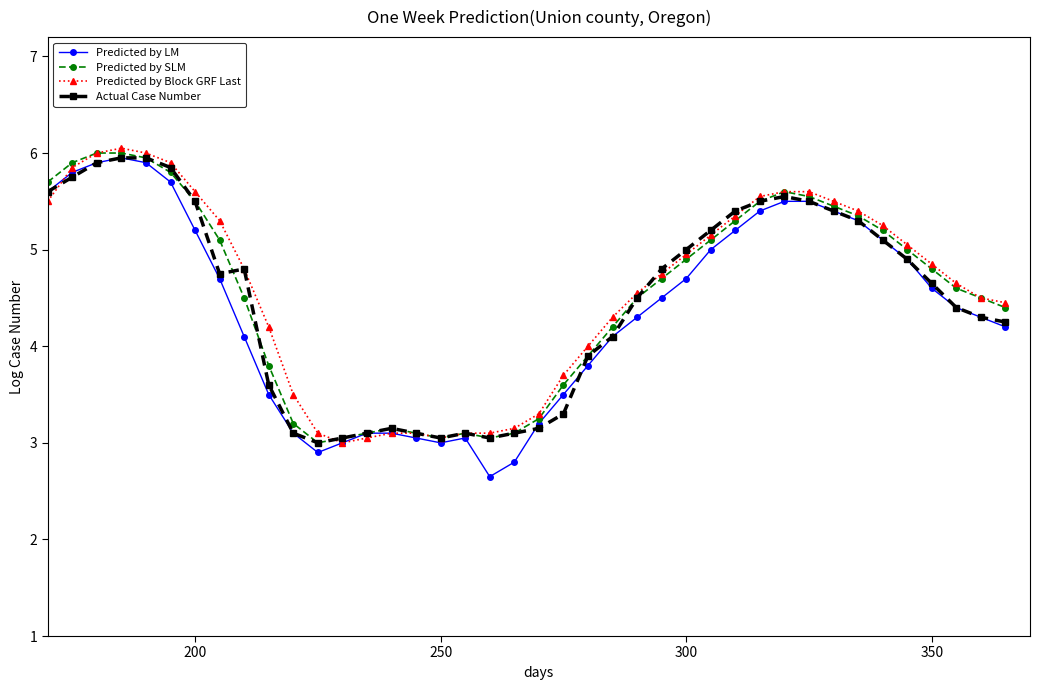

Which series has the largest range (max minus min)?

Predicted by LM